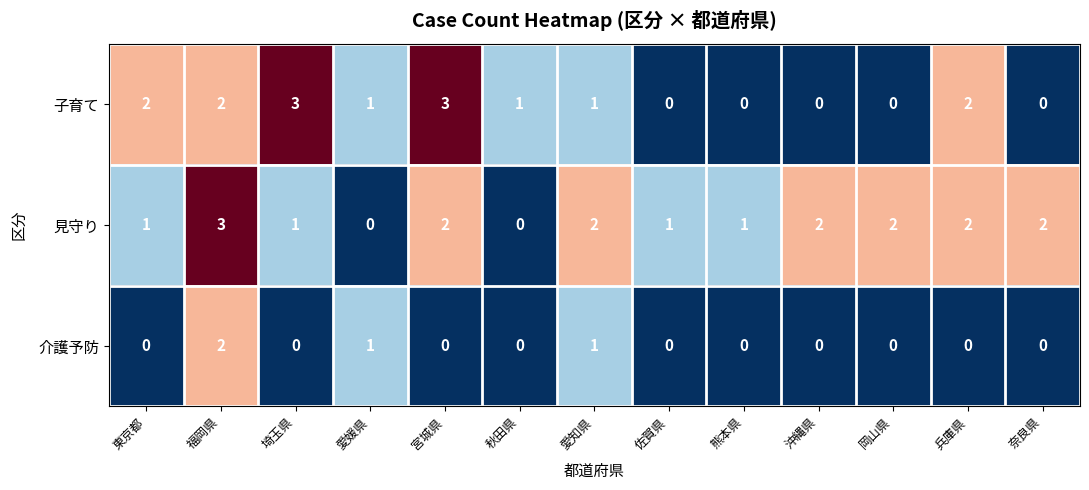

Which series has the widest spread of values?

子育て